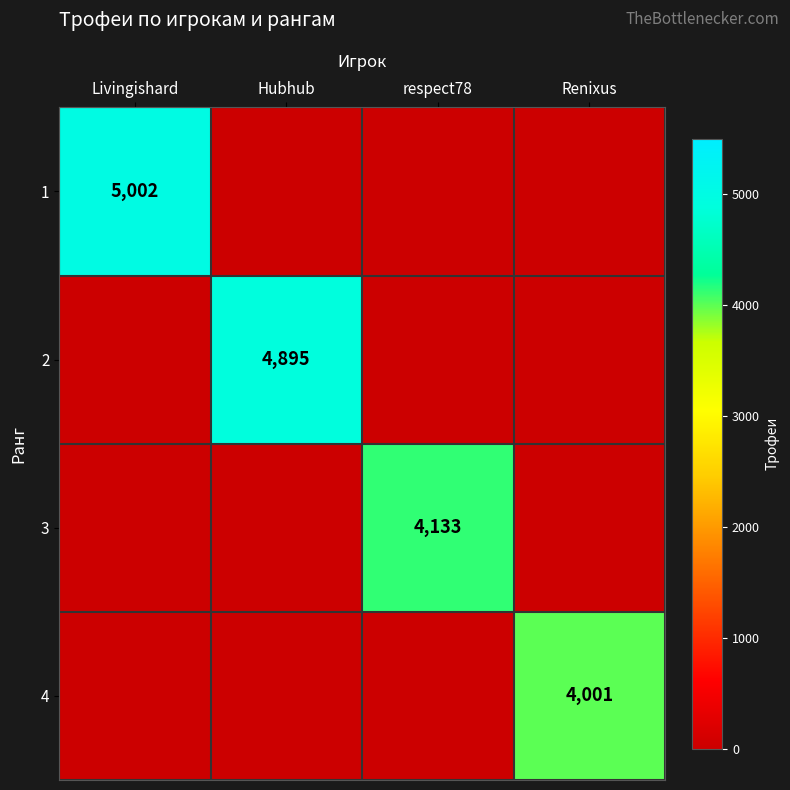

Is it true that 3 equals 7267 at respect78?

False